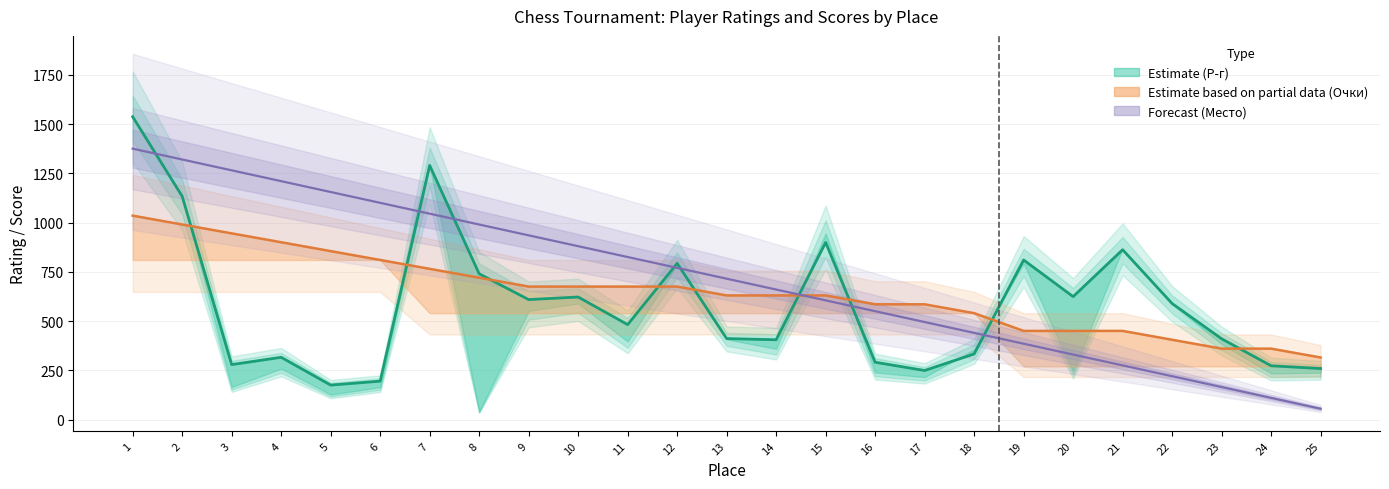

The value at 6 is 42. True or false?

False